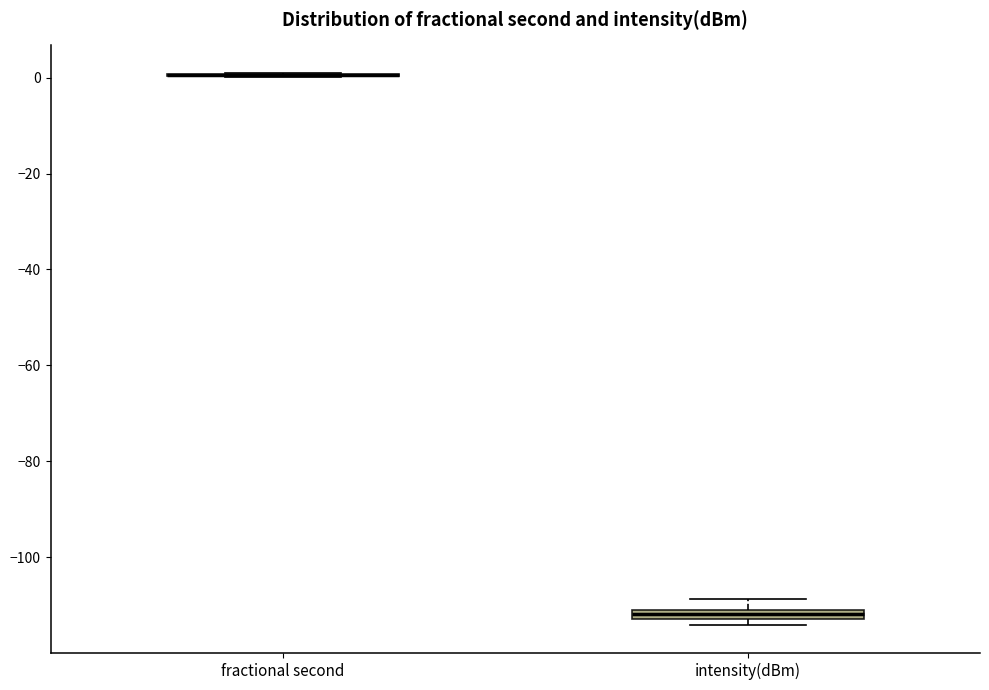

Where is the lower edge of the box for intensity(dBm) on the y-axis? The values are not printed on the chart, so give them approximately, as read against the axis.

-112